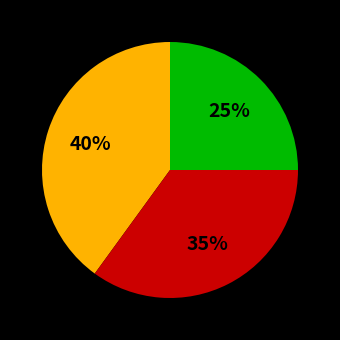

To the nearest percent, what is the difference between the largest and smallest slice percentages?

15%